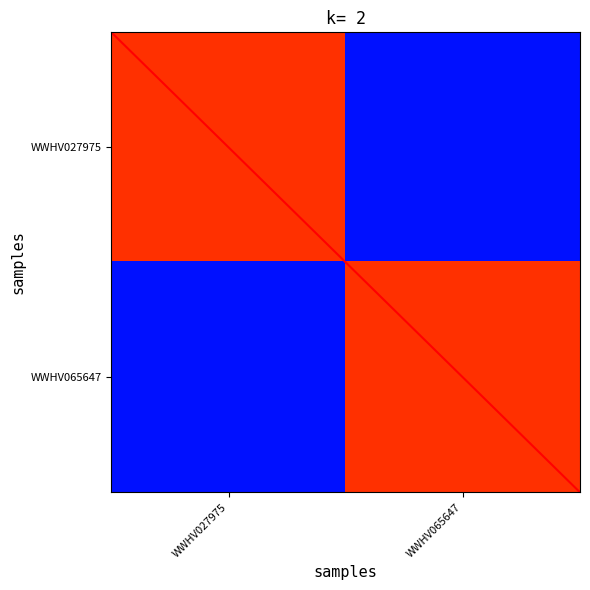

Which category has the lowest value across all series?

WWHV065647